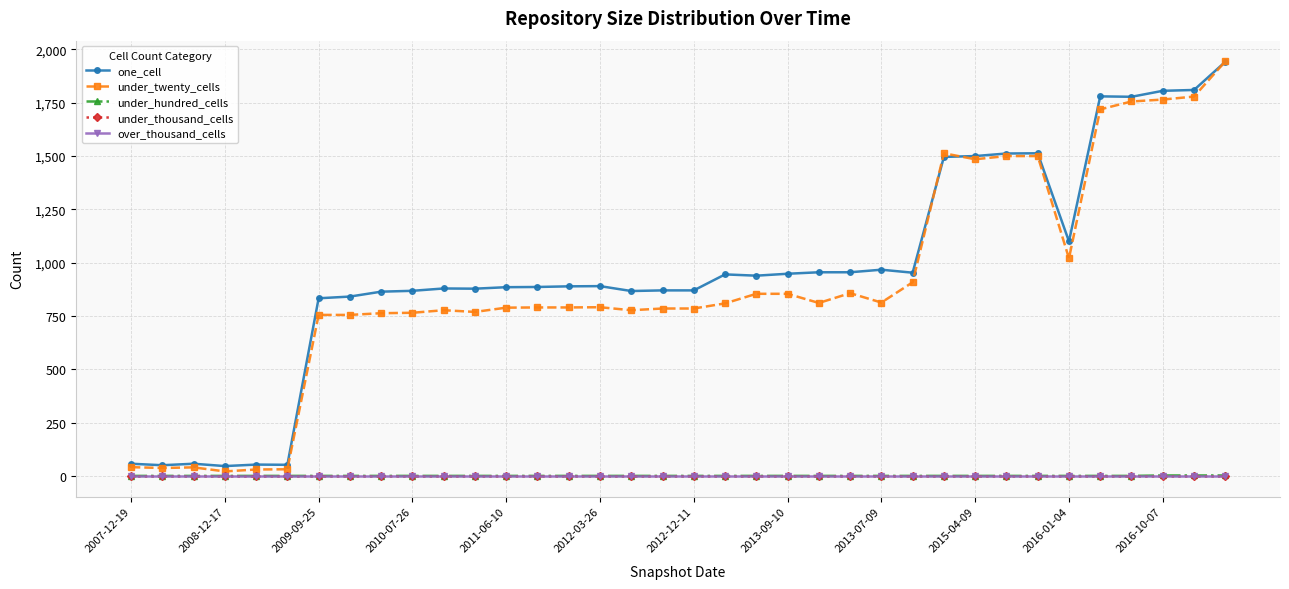

At which label does under_thousand_cells reach its minimum?

2007-12-19